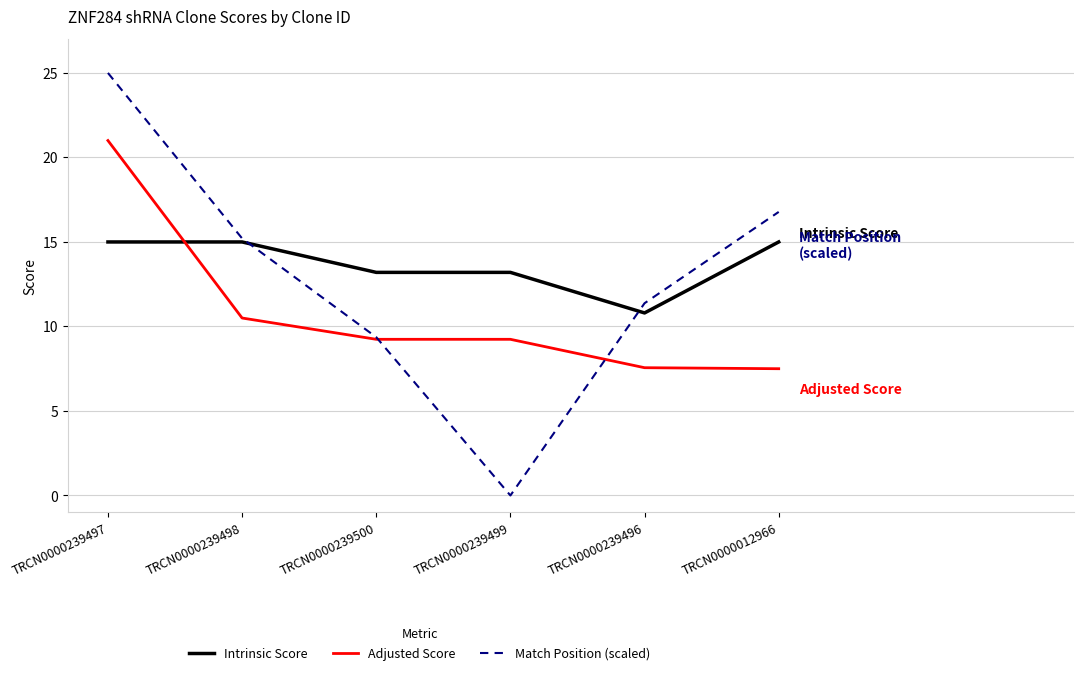

Count the number of data series in this chart.

3